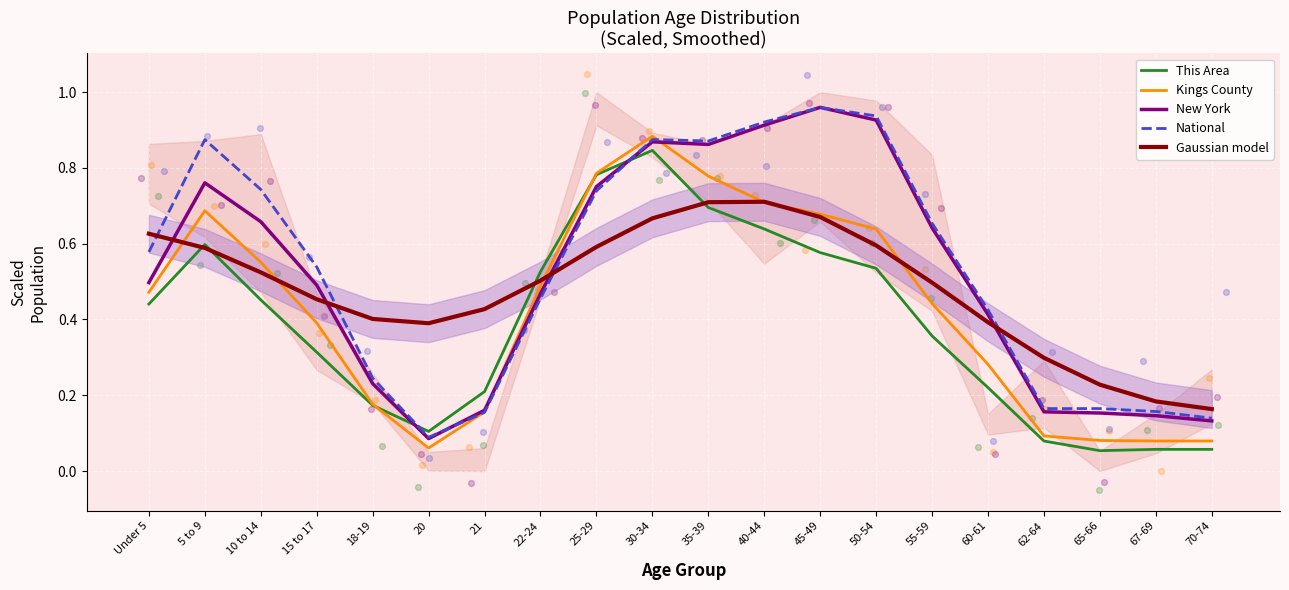

Which series has the widest spread of Y values?

New York